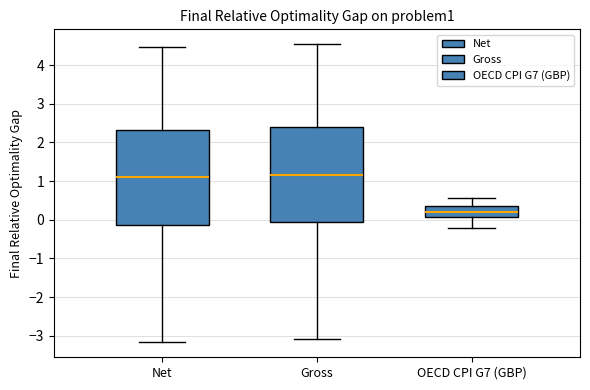

Reading left to right, transcribe this box plot: for each box, give where its median line is, the range the box spans, and where its two whiskers end, as read against the y-axis. The values are not printed on the chart, so give them approximately, as read against the axis.

Net: median 1.1, box -0.1 to 2.3, whiskers -3.2 to 4.5
Gross: median 1.2, box -0.1 to 2.4, whiskers -3.1 to 4.5
OECD CPI G7 (GBP): median 0.2, box 0.1 to 0.4, whiskers -0.2 to 0.6